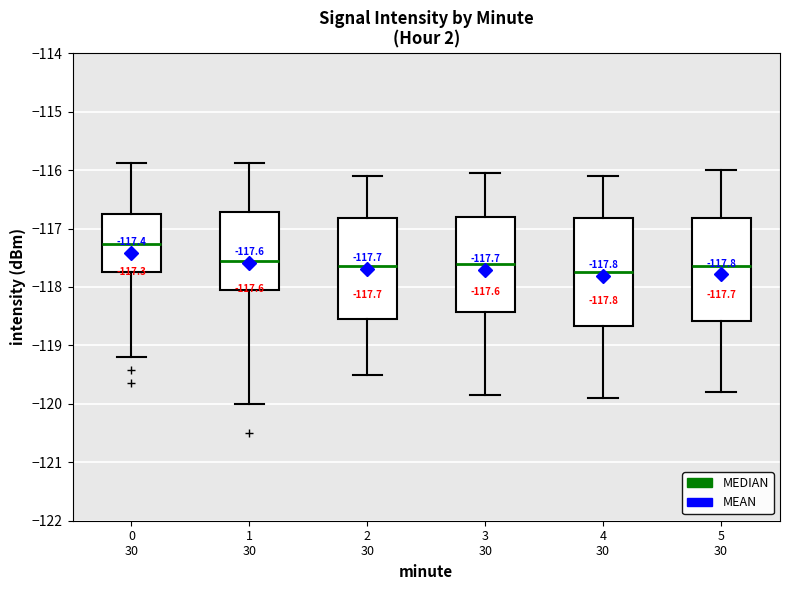

Comparing the boxes themselves (not the whiskers), which one is the tallest?

4 30